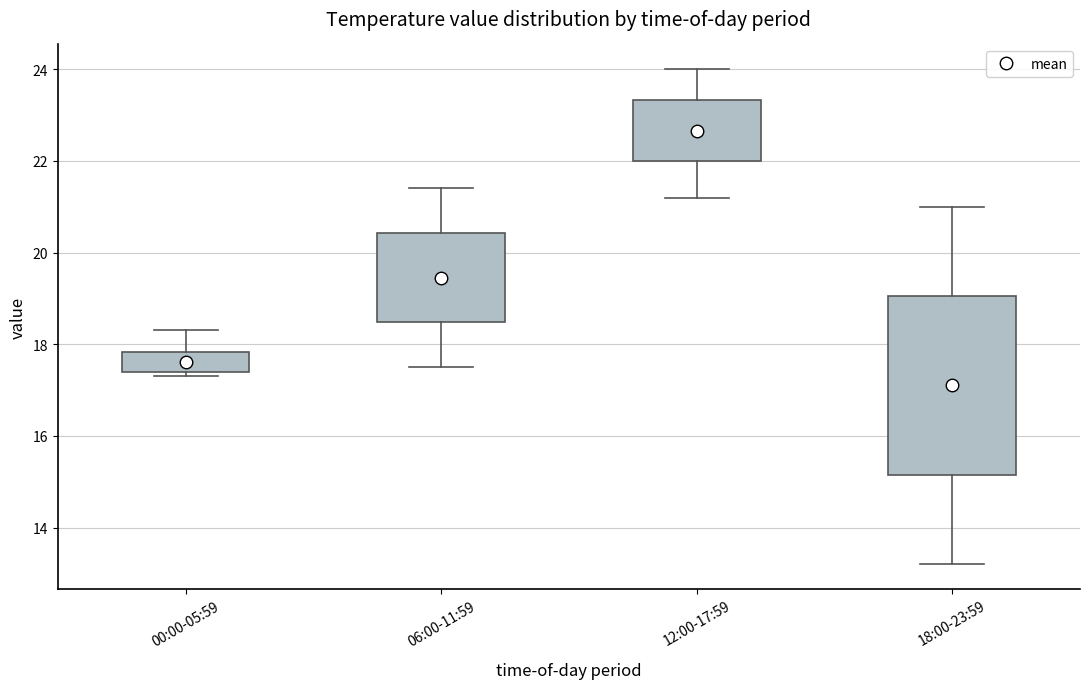

Reading left to right, read every box against the y-axis: the position of its median line, the range the box covers, and the ends of its whiskers. The values are not printed on the chart, so give them approximately, as read against the axis.

00:00-05:59: median 17.4 (drawn on the box's lower edge), box 17.4 to 17.8, whiskers 17.4 (just below the box's lower edge) to 18.4
06:00-11:59: median 19.4, box 18.4 to 20.4, whiskers 17.6 to 21.4
12:00-17:59: median 22.6, box 22.0 to 23.4, whiskers 21.2 to 24.0
18:00-23:59: median 17.2, box 15.2 to 19.0, whiskers 13.2 to 21.0